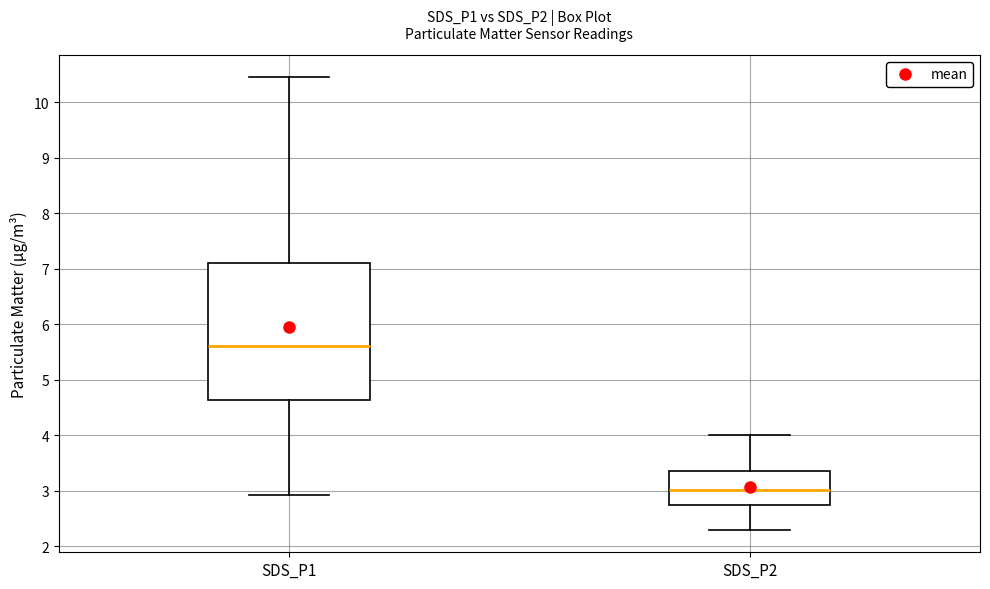

Comparing the boxes themselves (not the whiskers), which one is the tallest?

SDS_P1